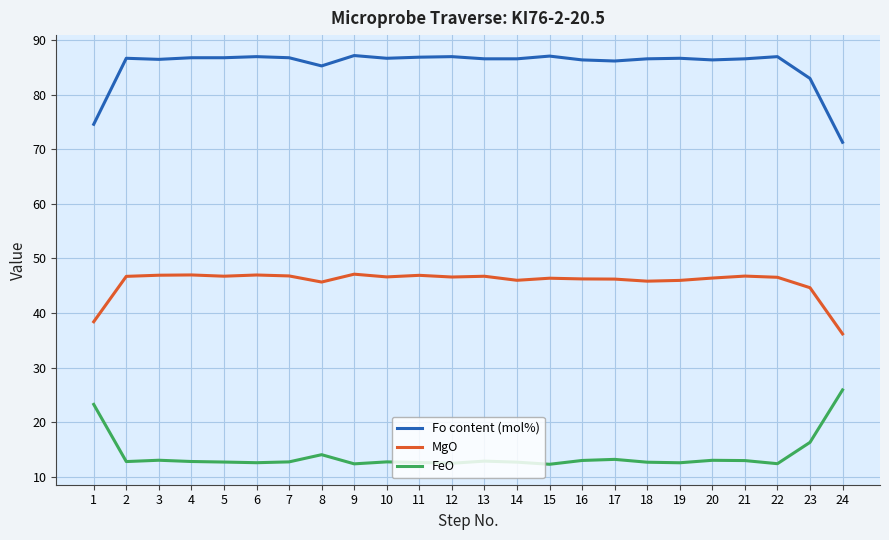

At how many categories does at least one series exceed 62?

24